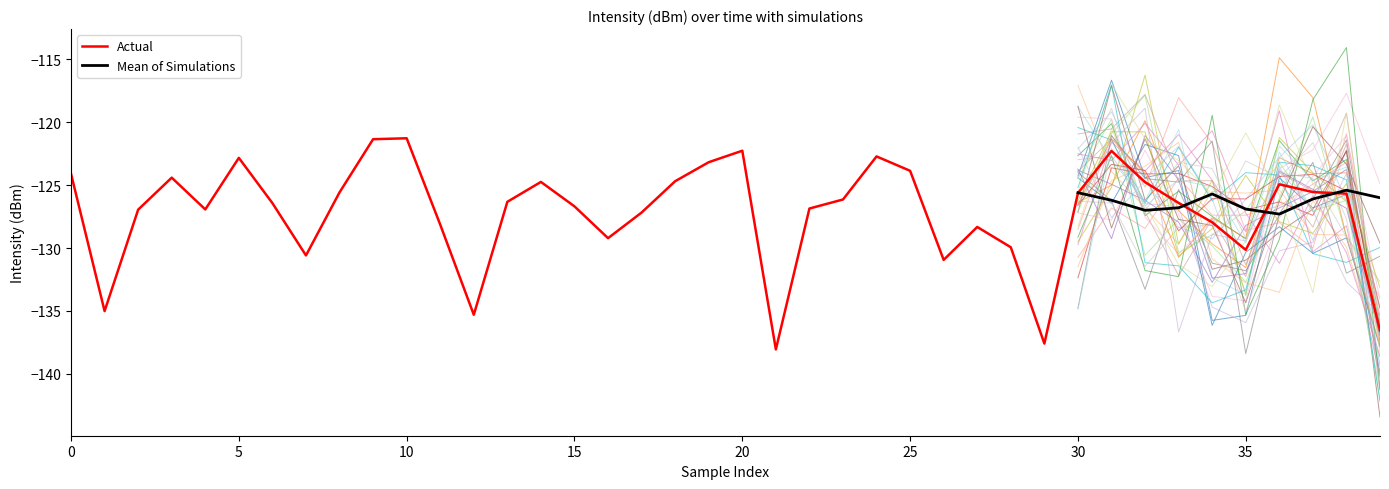

What is the highest value of the Actual series?

-121.3